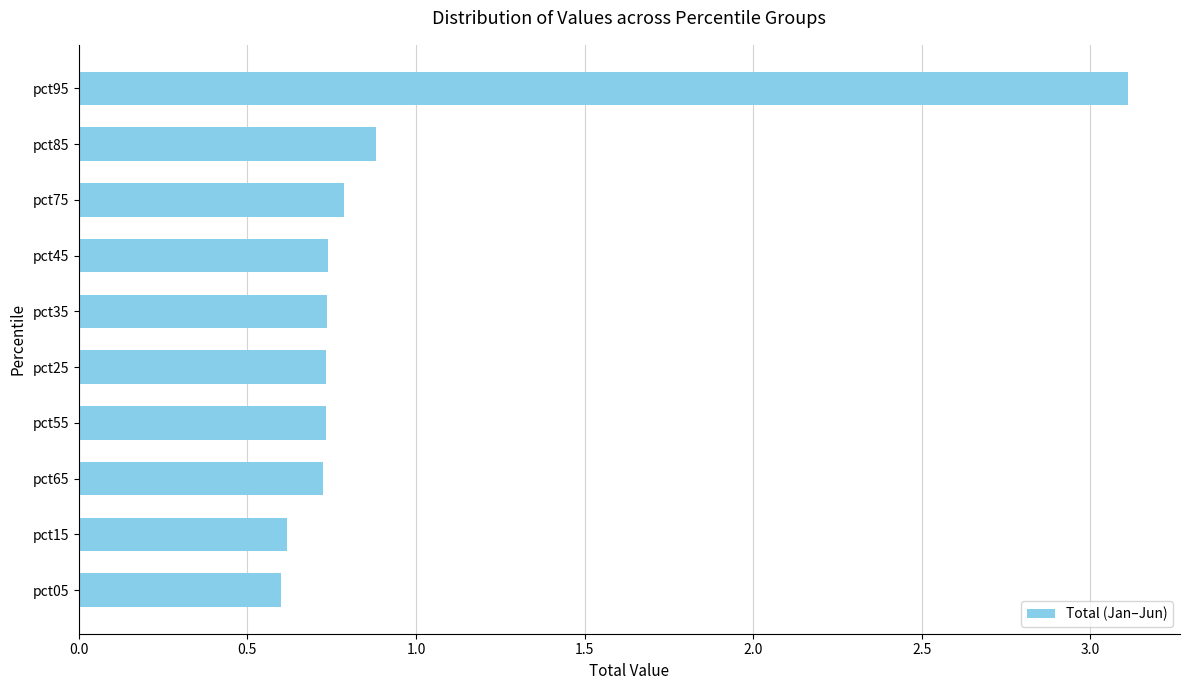

Which has a higher value, pct15 or pct45?

pct45